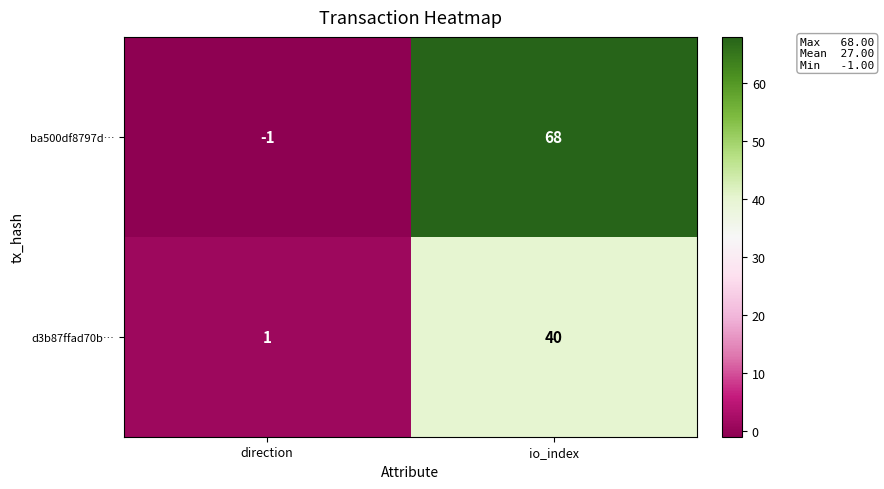

Is the value of ba500df8797d… at io_index greater than the value of d3b87ffad70b… at io_index?

Yes